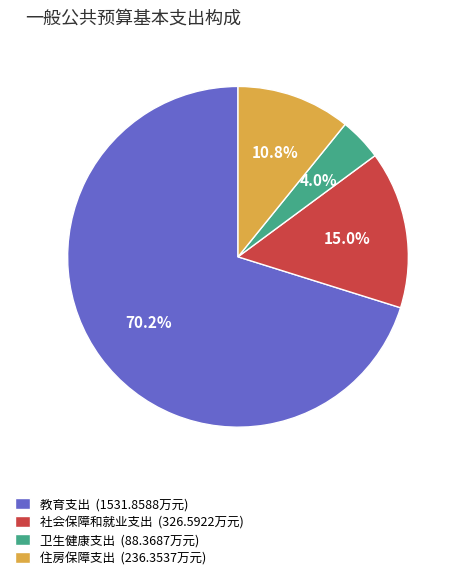

Rank the categories by value from lowest to highest.

卫生健康支出, 住房保障支出, 社会保障和就业支出, 教育支出